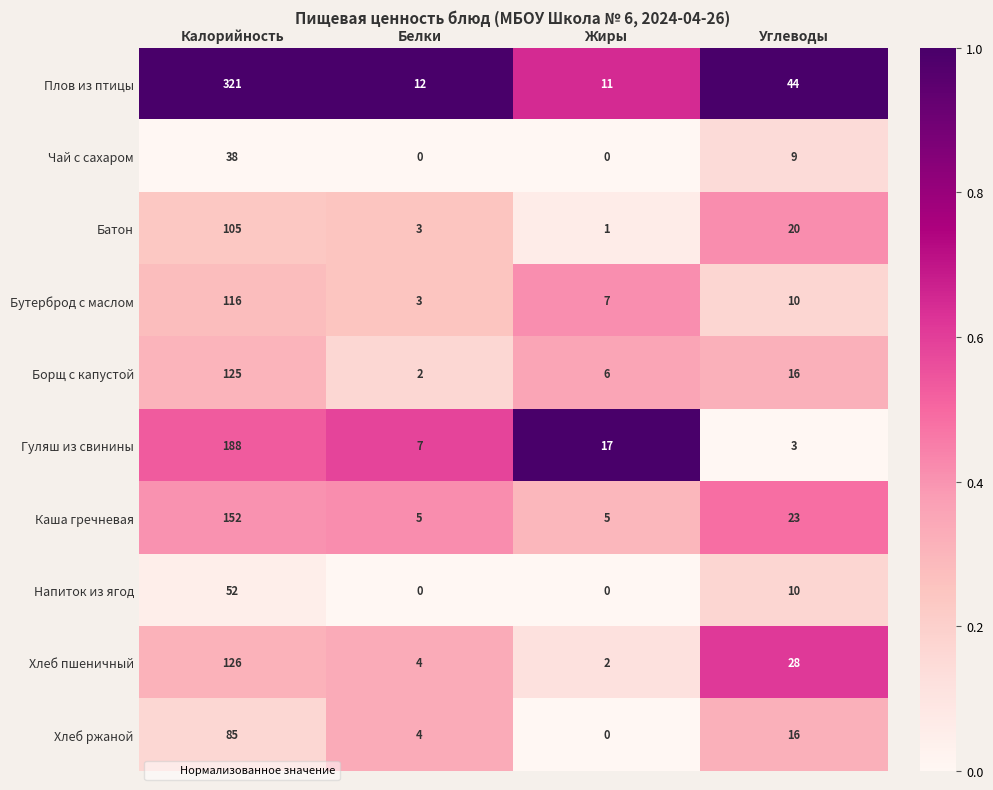

Between Белки and Жиры, which series saw the biggest shift?

Гуляш из свинины